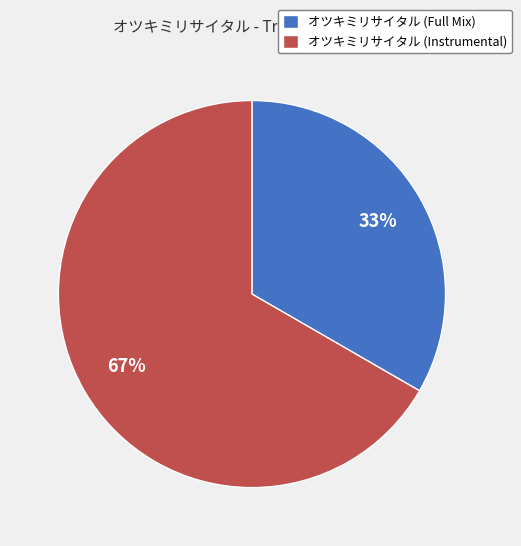

Do オツキミリサイタル (Instrumental) and オツキミリサイタル (Full Mix) together represent more than half of the pie?

Yes